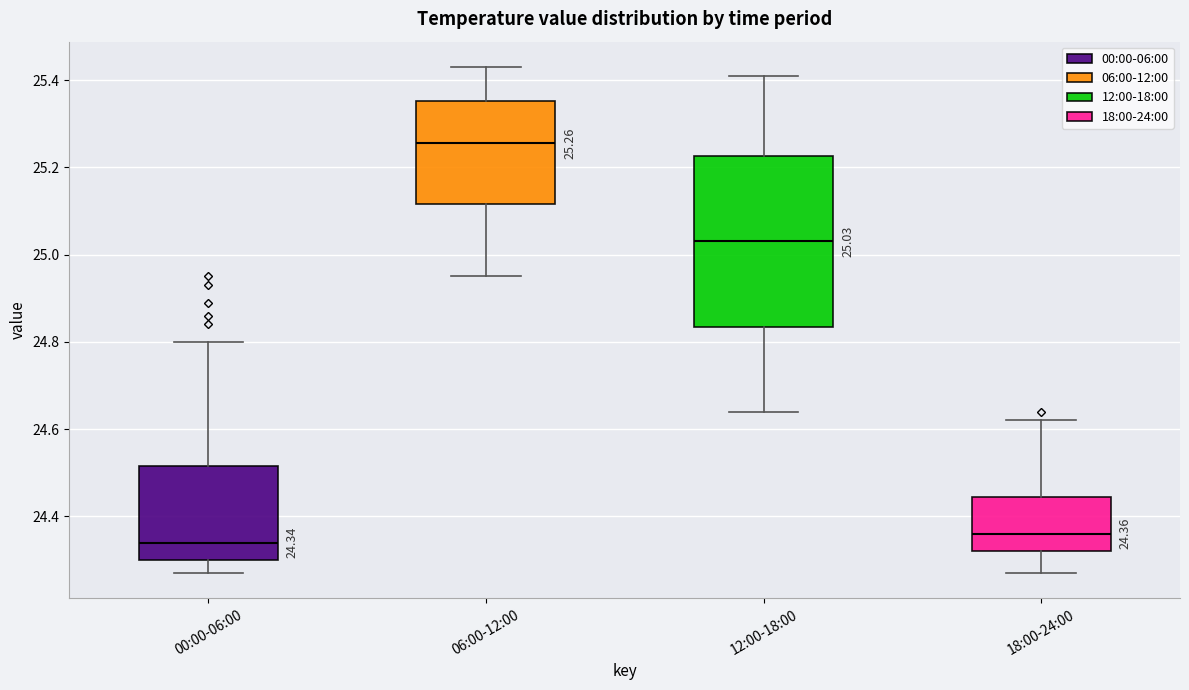

Comparing the boxes themselves (not the whiskers), which one is the tallest?

12:00-18:00